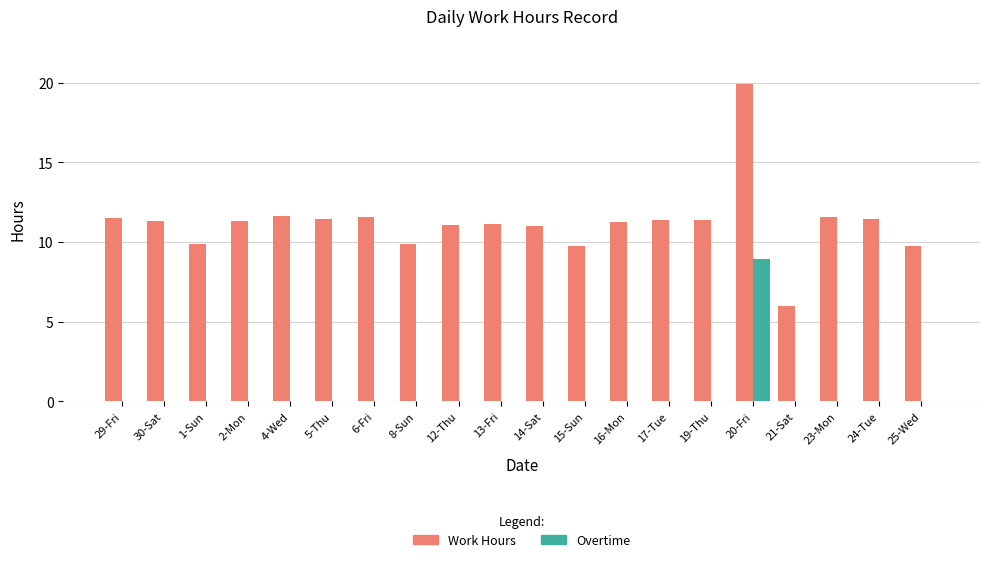

True or false: Overtime has a value of -5.9 at 19-Thu.

False